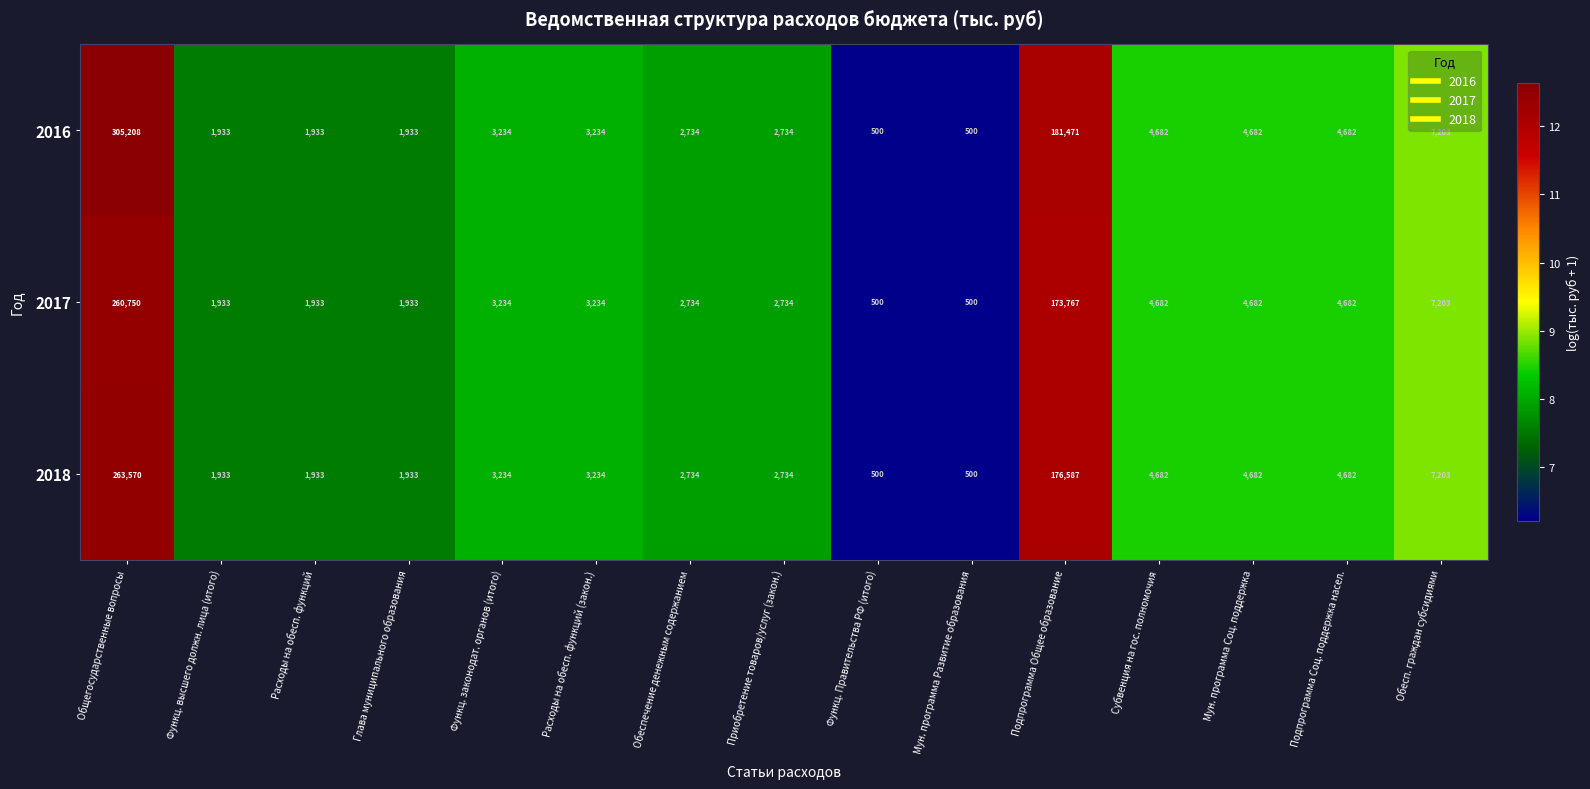

Which series has the widest spread of values?

2016